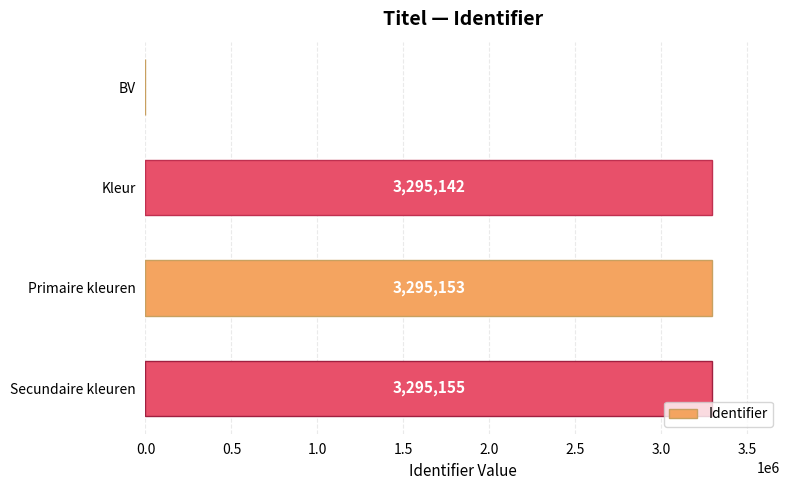

Which has a higher value, BV or Kleur?

Kleur